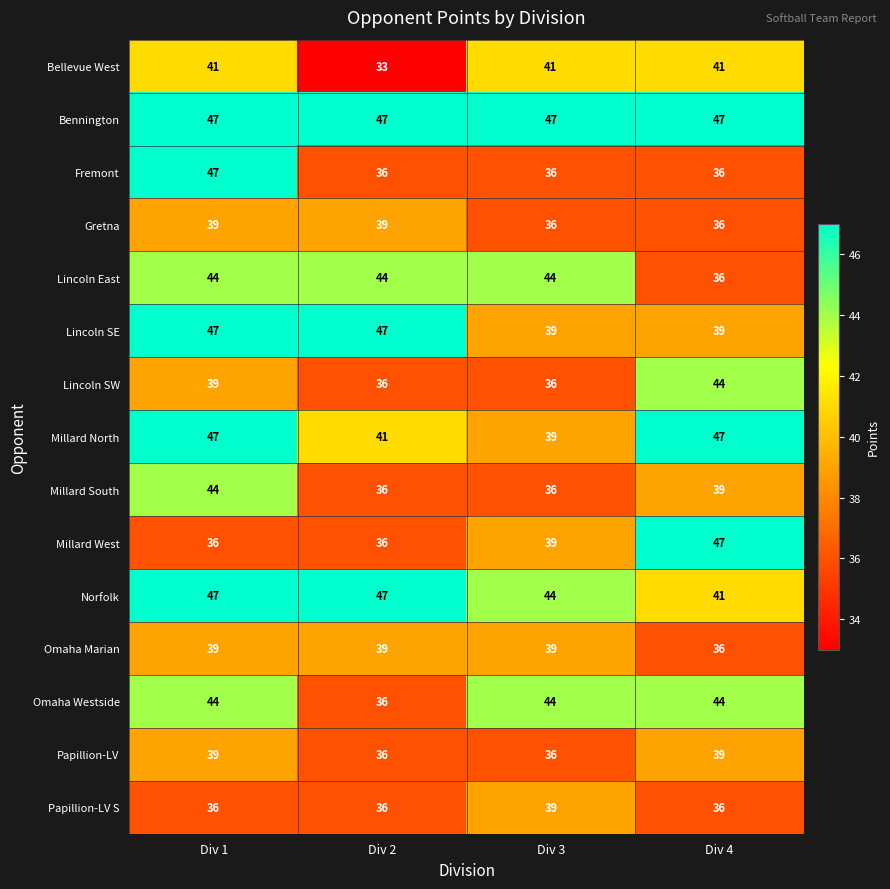

Which series has the largest total across all categories?

Bennington